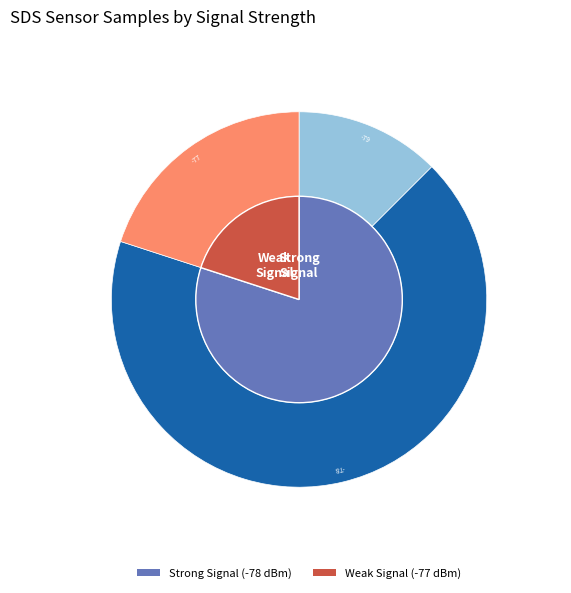

Which has a higher value, 1 or 26?

1